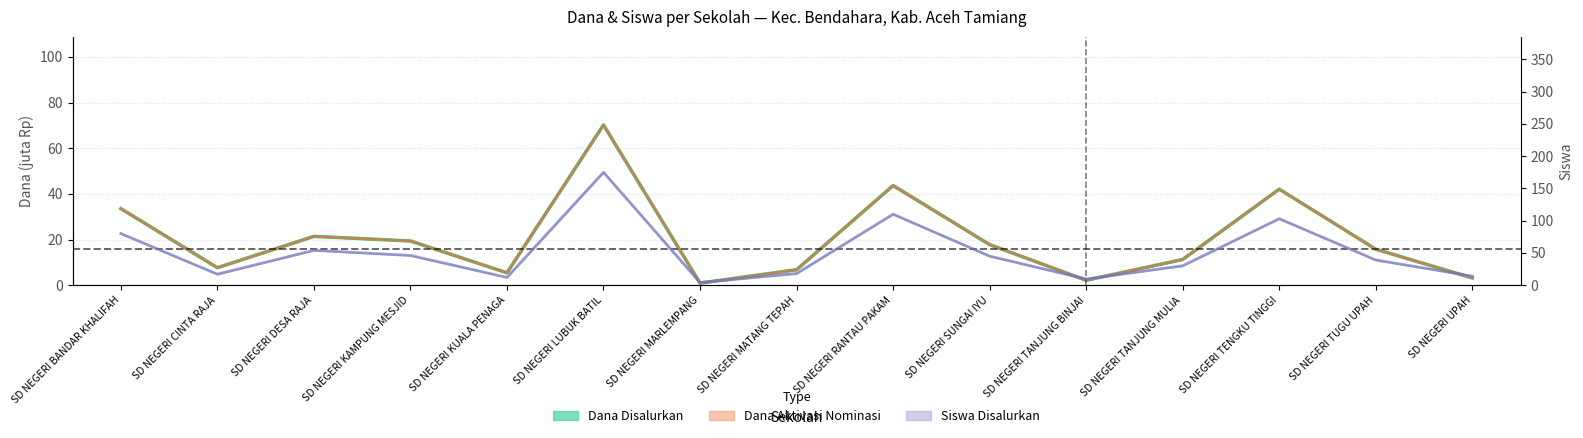

Where is the first local minimum for Dana Disalurkan?

SD NEGERI CINTA RAJA